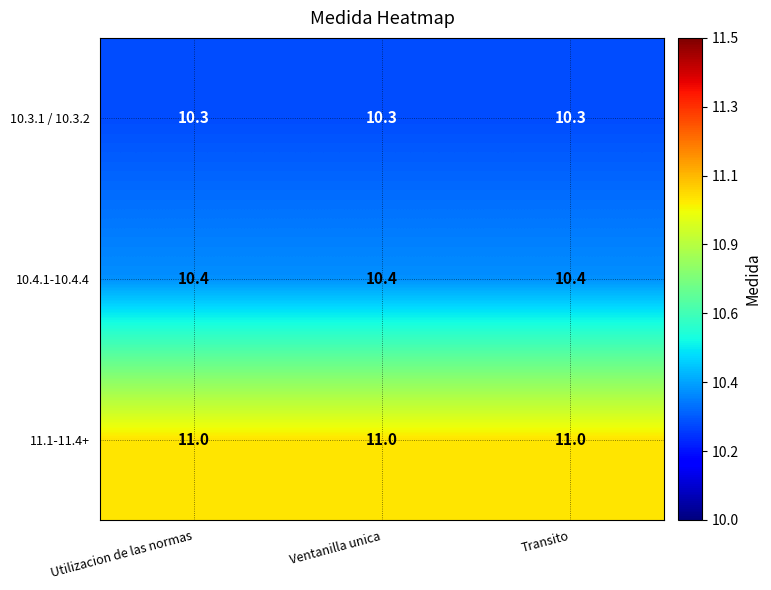

What is the sum of the 10.3.1 / 10.3.2 values at Ventanilla unica and Utilizacion de las normas?

20.6